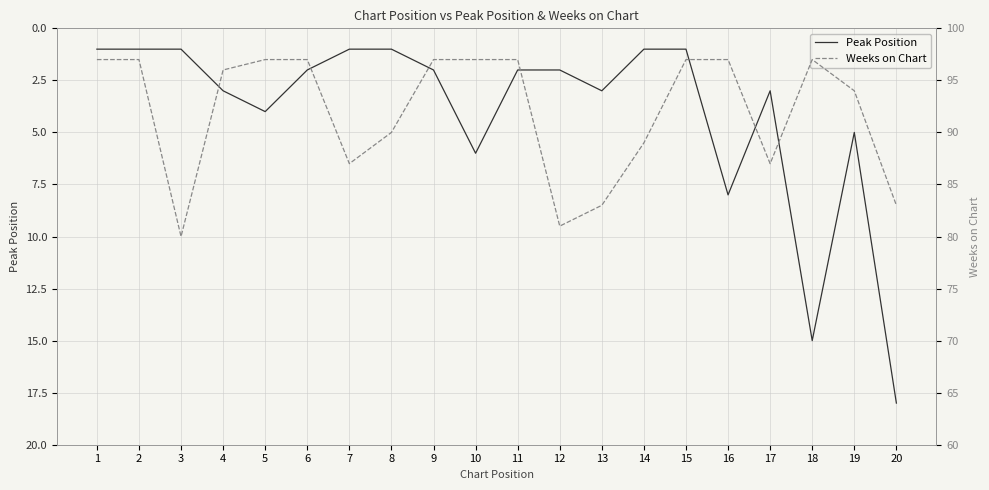

Between 6 and 15, which series saw the biggest shift?

Peak Position